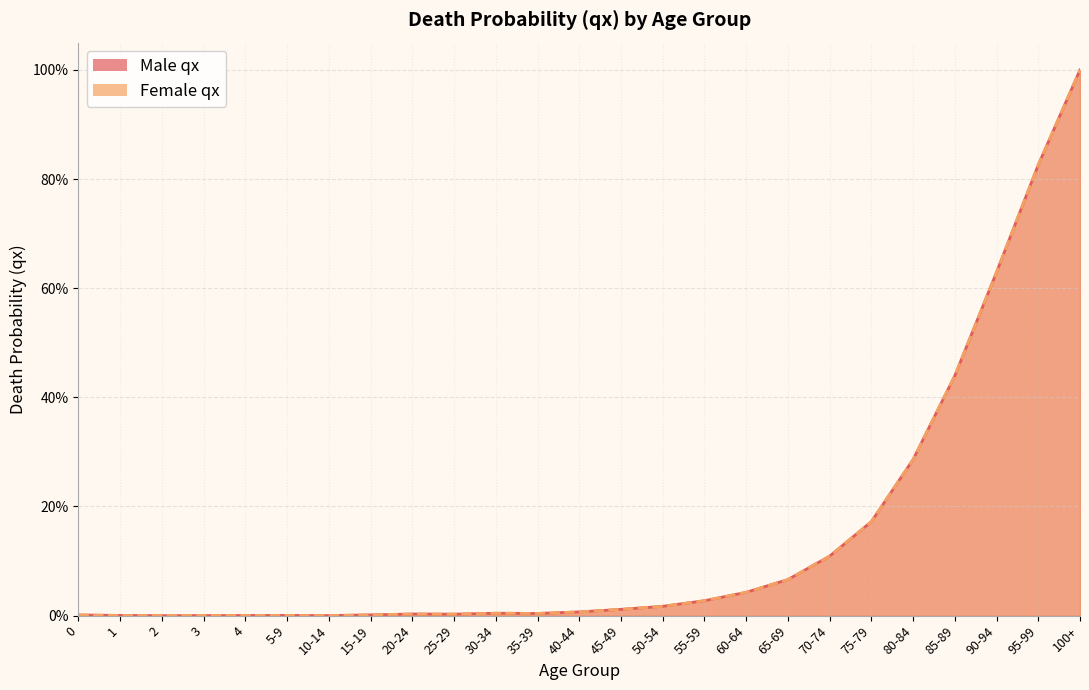

What is the difference between the maximum and minimum values in the Male qx series?

1.0